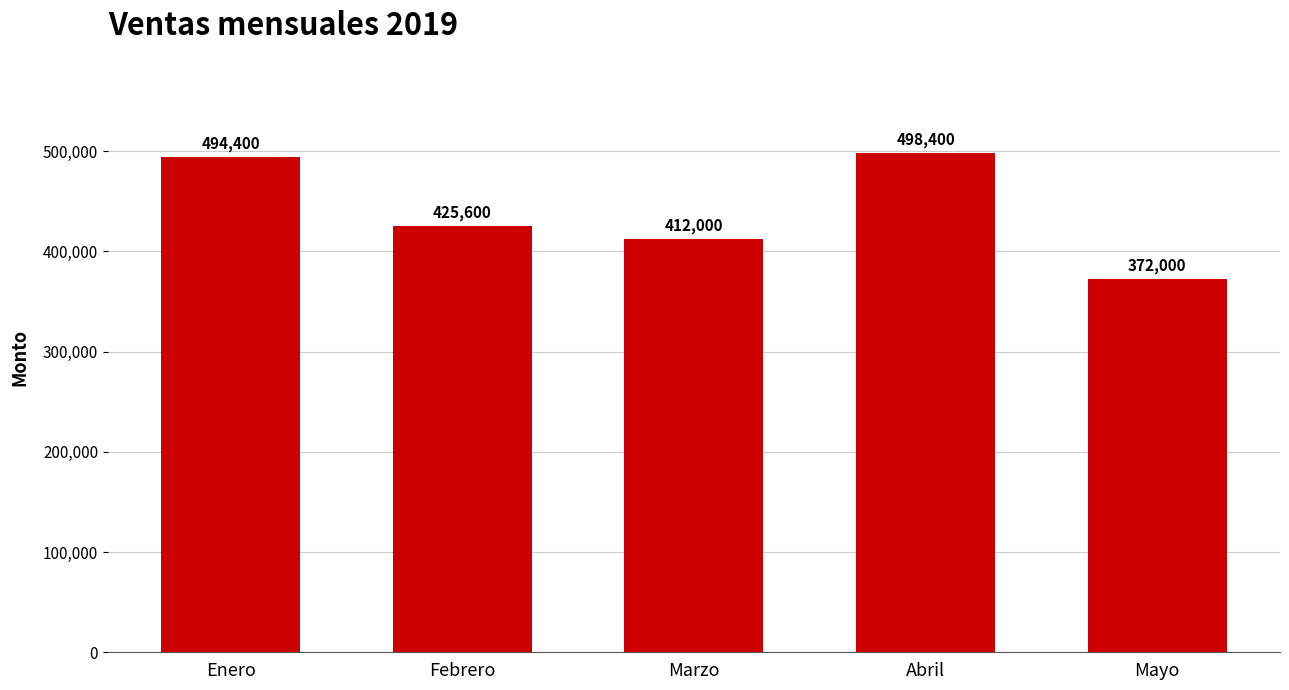

What is the difference between the second highest and second lowest values?

82400